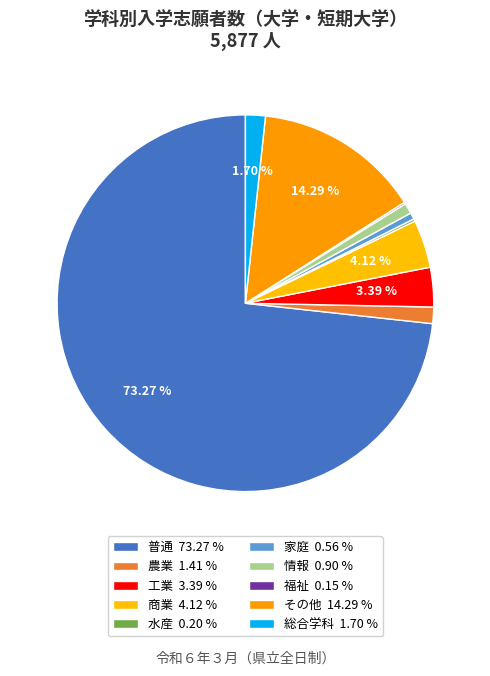

The 農業 slice represents 1% of the pie. True or false?

True